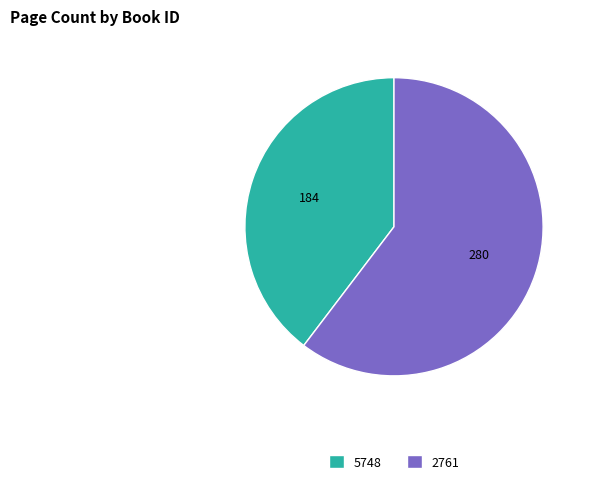

Is it true that 5748 is 40% of the pie?

True